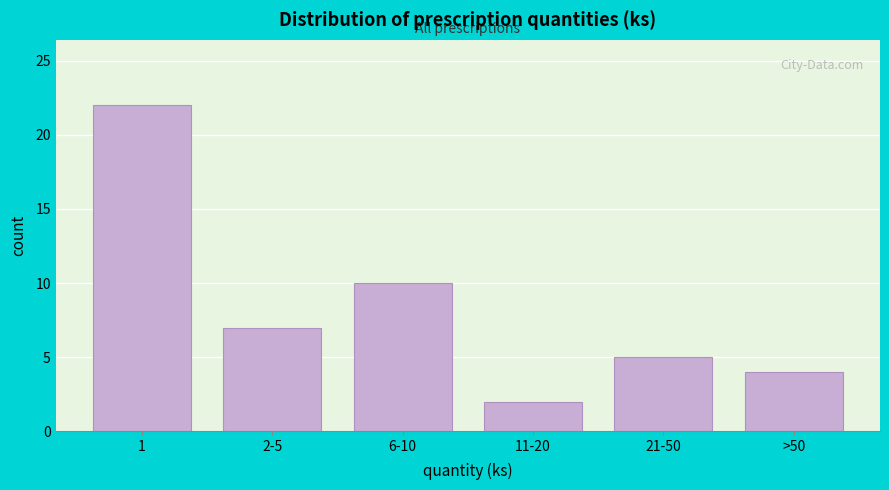

Reading right to left, list all the values displayed in this chart.

4	5	2	10	7	22